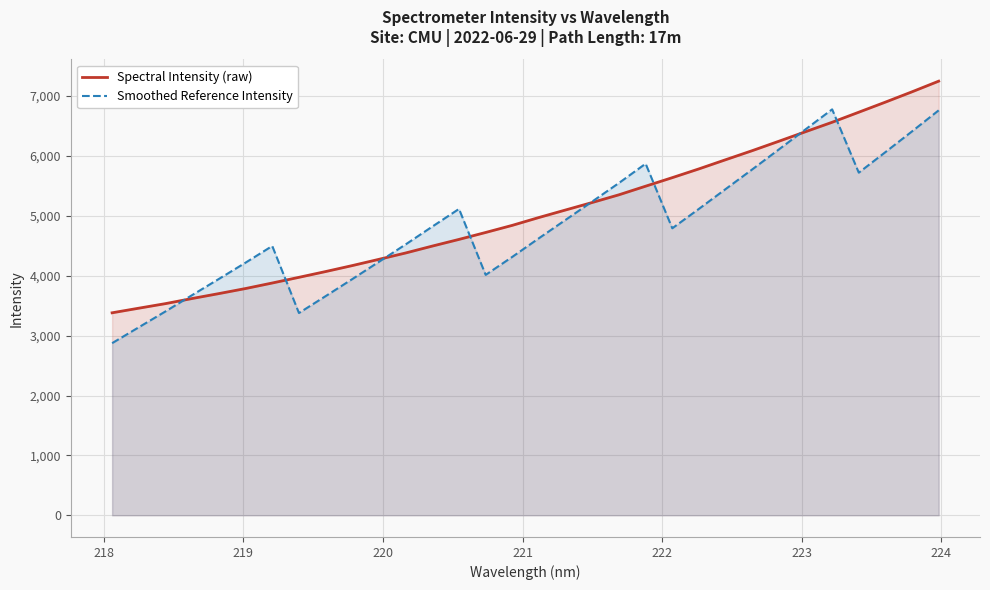

What is the smallest value displayed?

2873.9